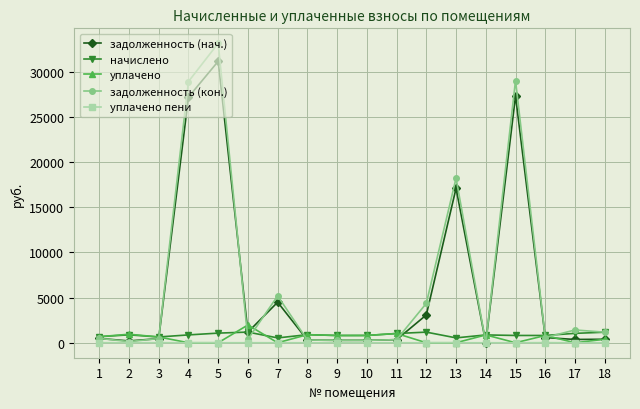

Where does the задолженность (нач.) series first go above 479?

1